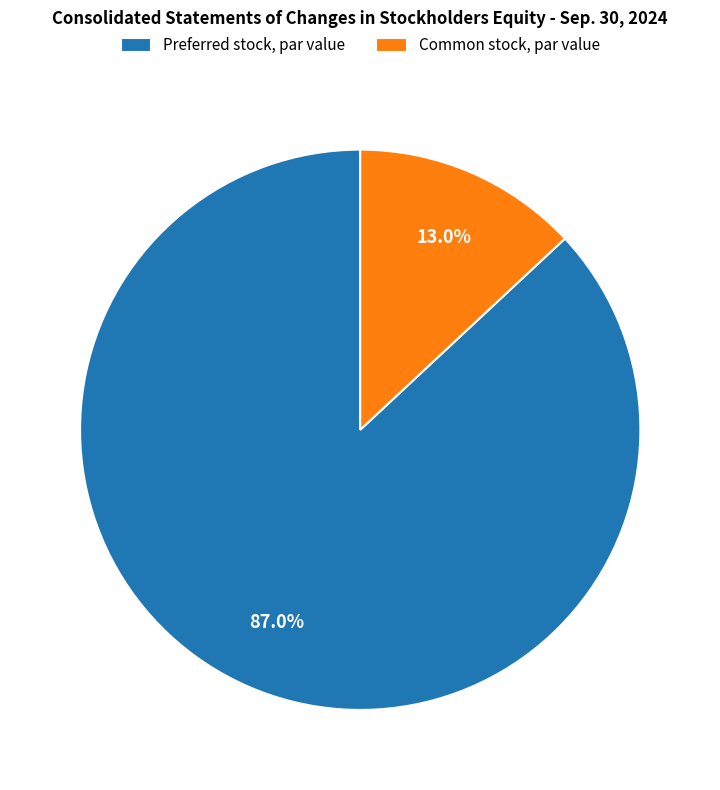

Rank the categories by value from lowest to highest.

Common stock, par value, Preferred stock, par value